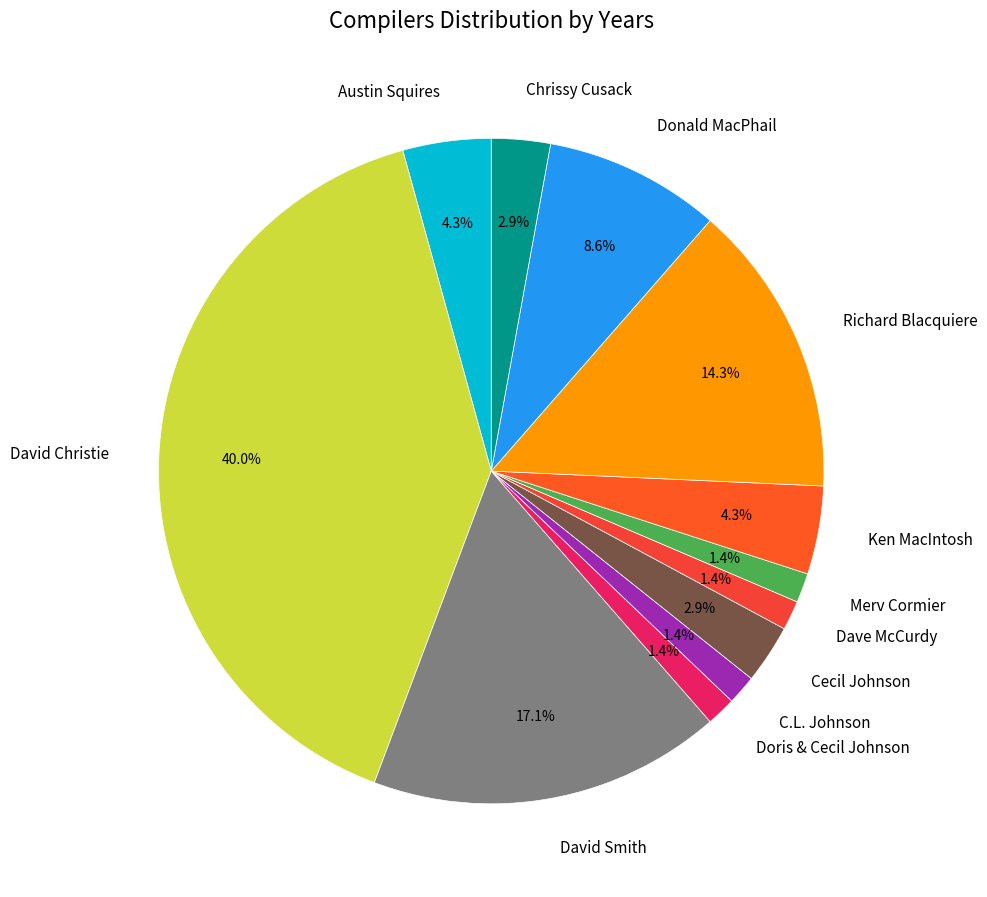

To the nearest percent, what is the average slice percentage?

8%